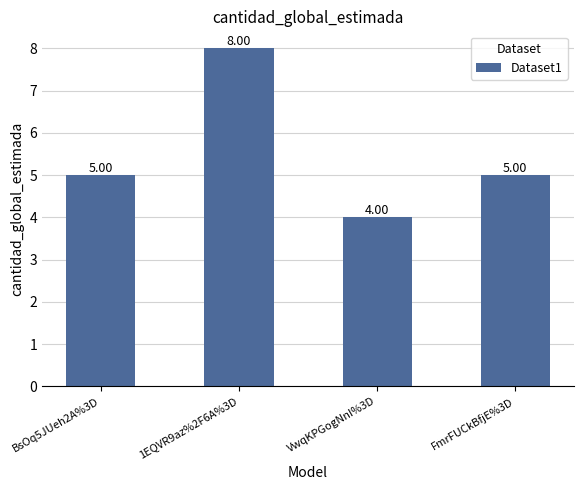

Reading left to right, extract all data points from this chart.

5	8	4	5